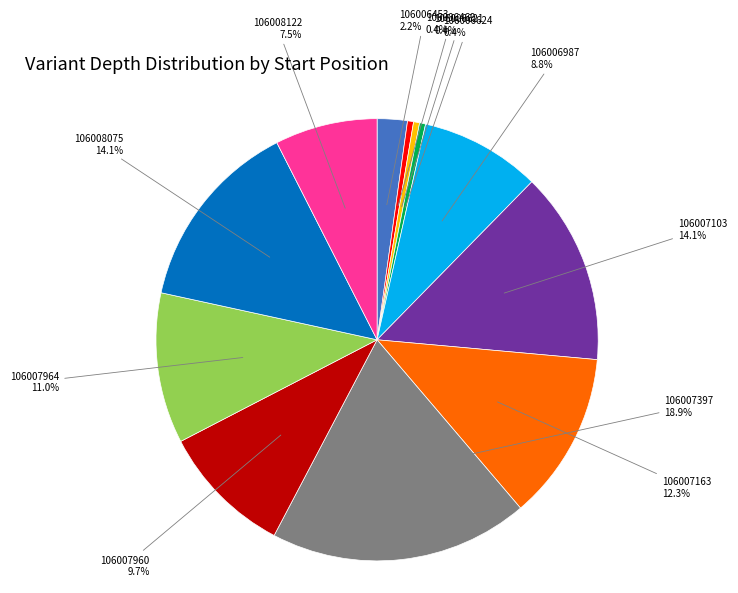

Is there a majority slice in this chart?

No